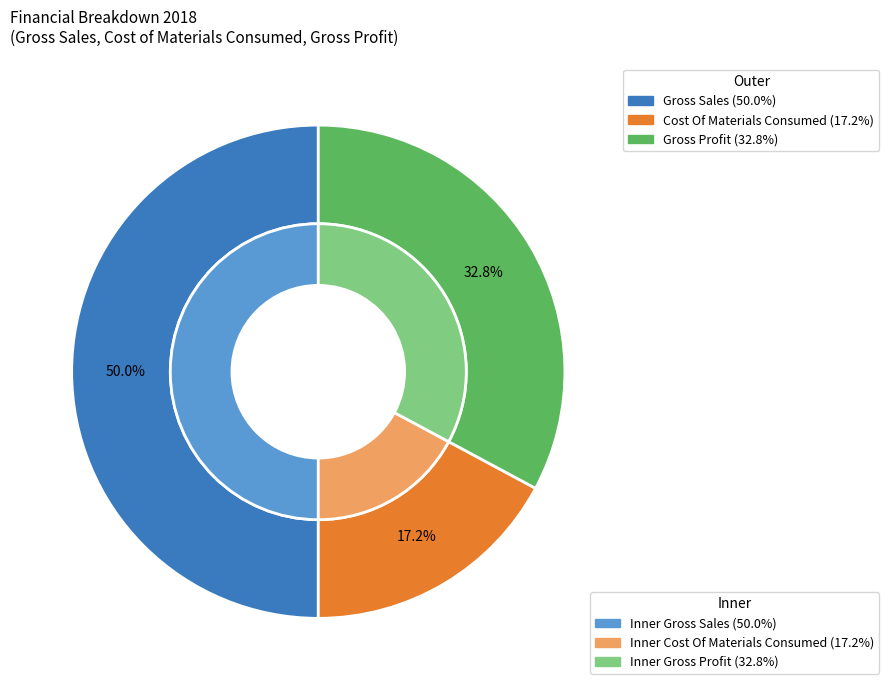

Does Gross Profit account for over 50% of the chart?

No